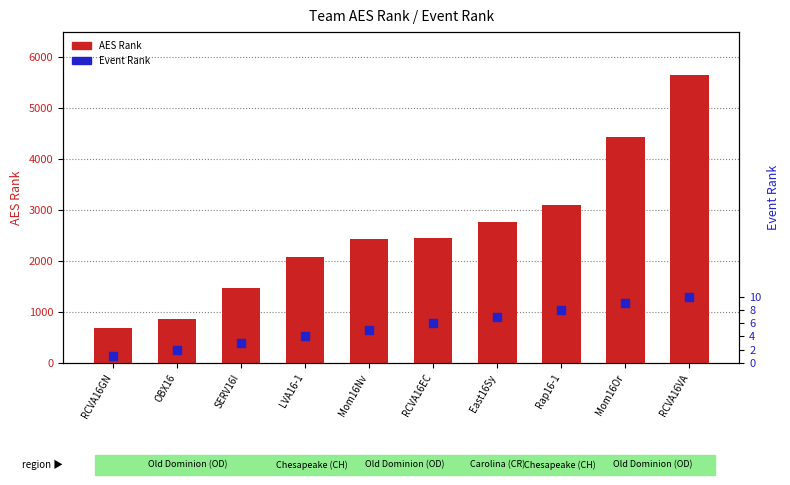

Is the value of AES Rank at RCVA16EC greater than the value of Event Rank at OBX16?

Yes